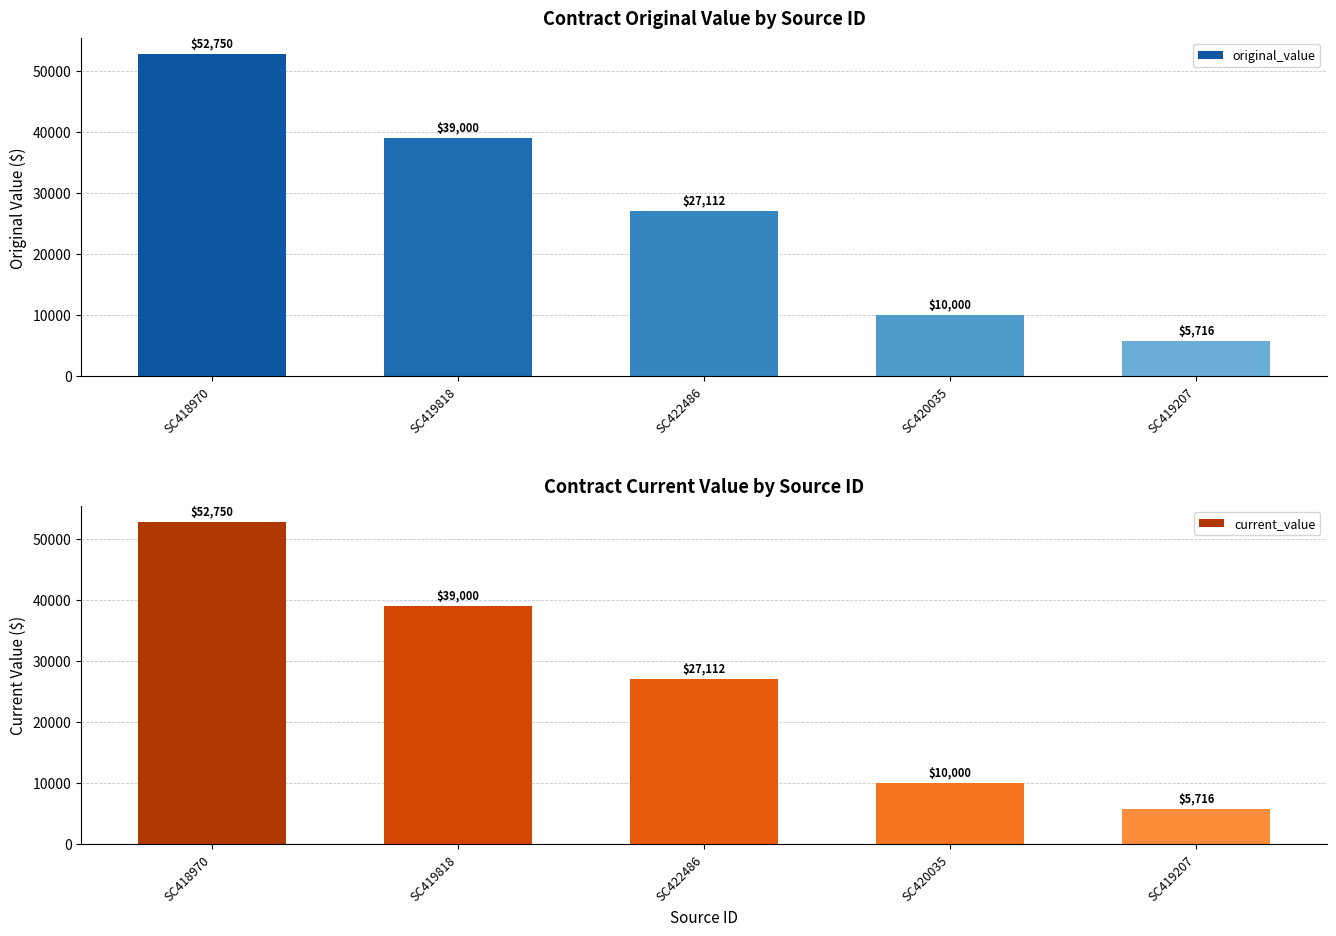

Reading left to right, transcribe all the data shown in this chart.

original_value: SC418970=52750	SC419818=39000	SC422486=27112	SC420035=10000	SC419207=5716
current_value: SC418970=52750	SC419818=39000	SC422486=27112	SC420035=10000	SC419207=5716